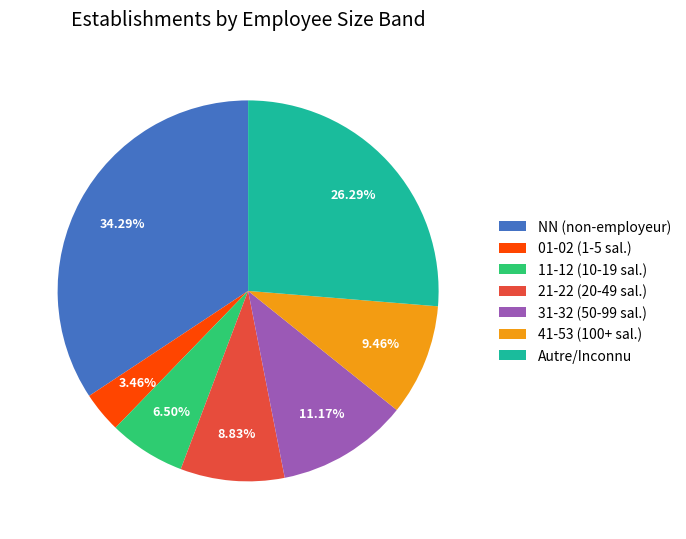

Combined, do 21-22 (20-49 sal.) and 11-12 (10-19 sal.) account for over 50%?

No